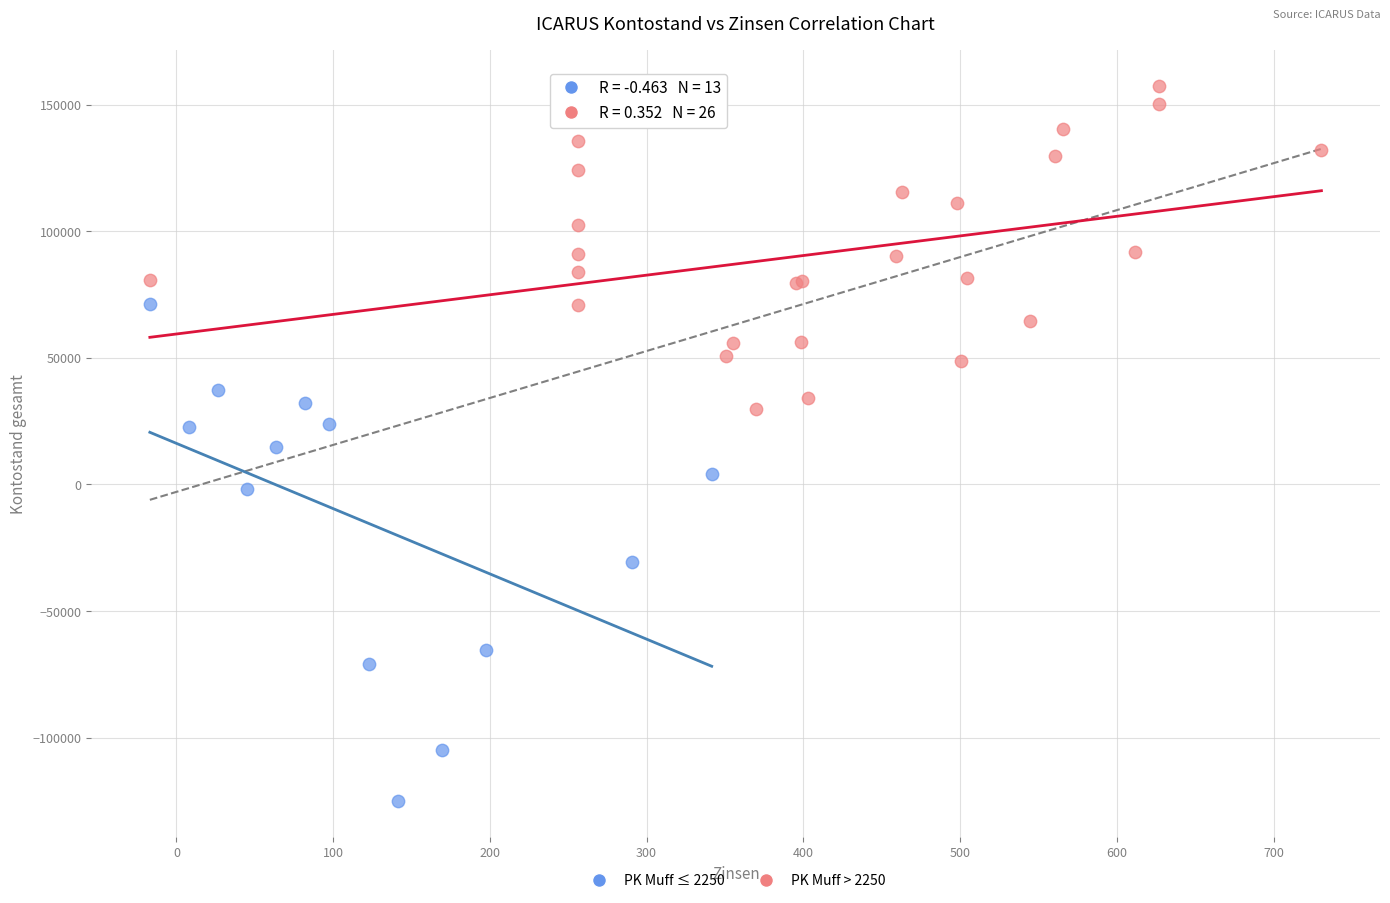

What are all the series names shown in the legend?

PK Muff ≤ 2250, PK Muff > 2250